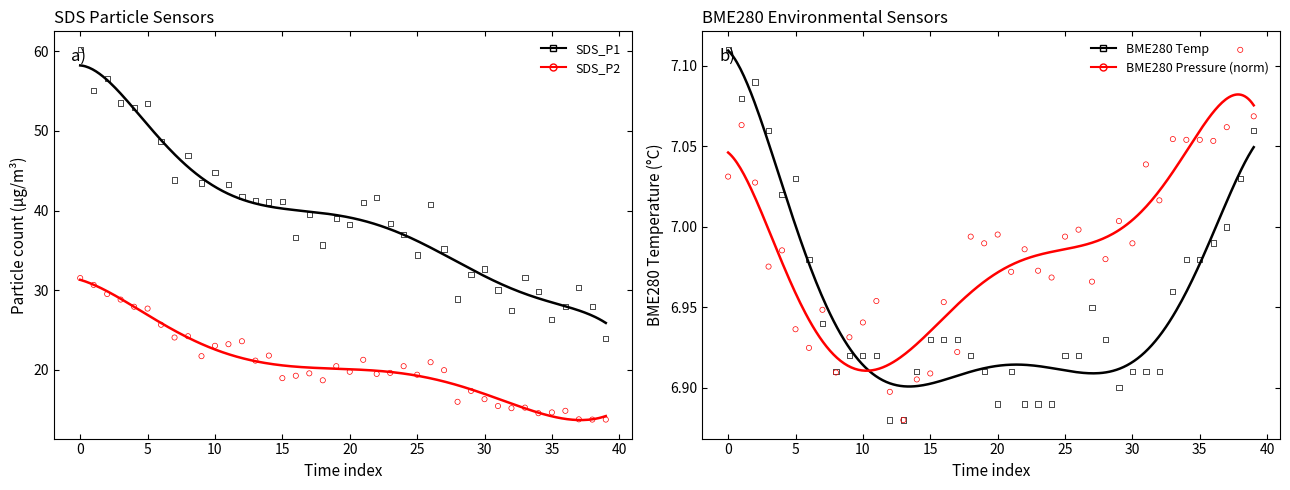

Which series has the largest total across all categories?

SDS_P1